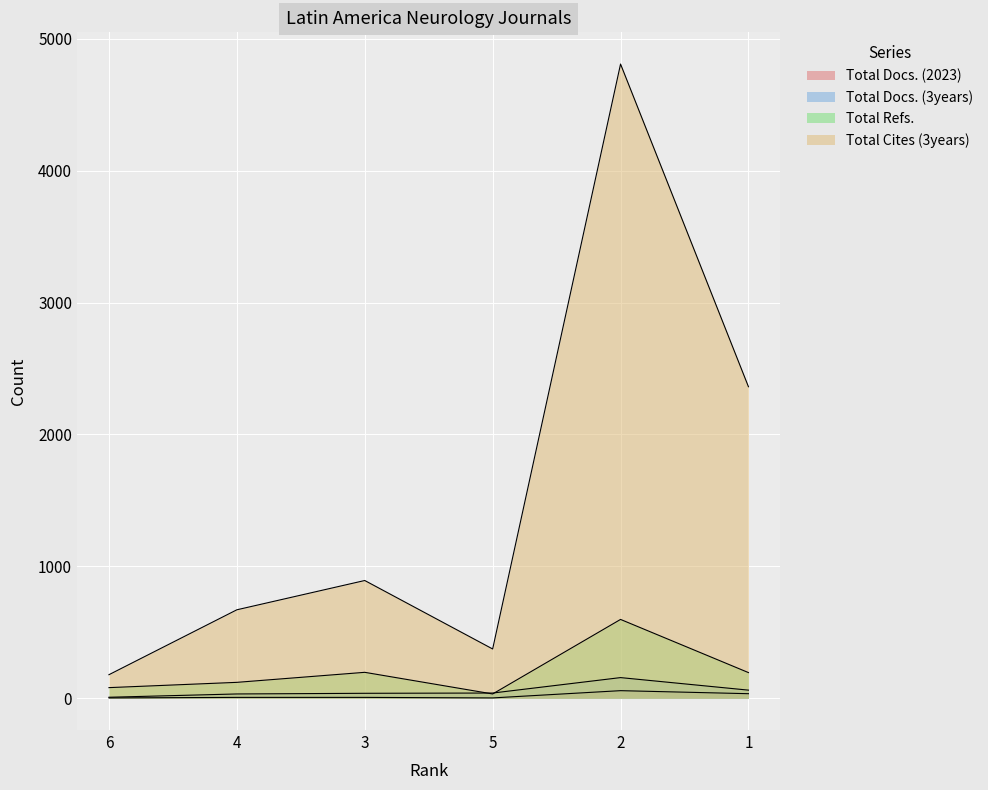

What is the difference between the Total Docs. (2023) values at 6 and 4?

4